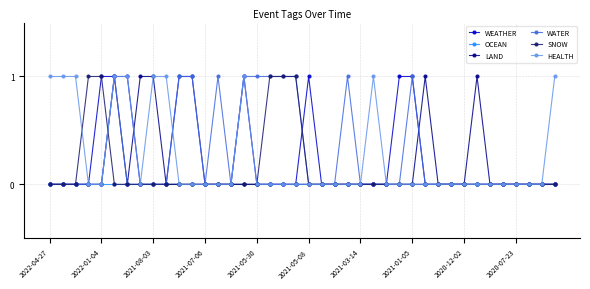

What are all the series names shown in the legend?

WEATHER, OCEAN, LAND, WATER, SNOW, HEALTH